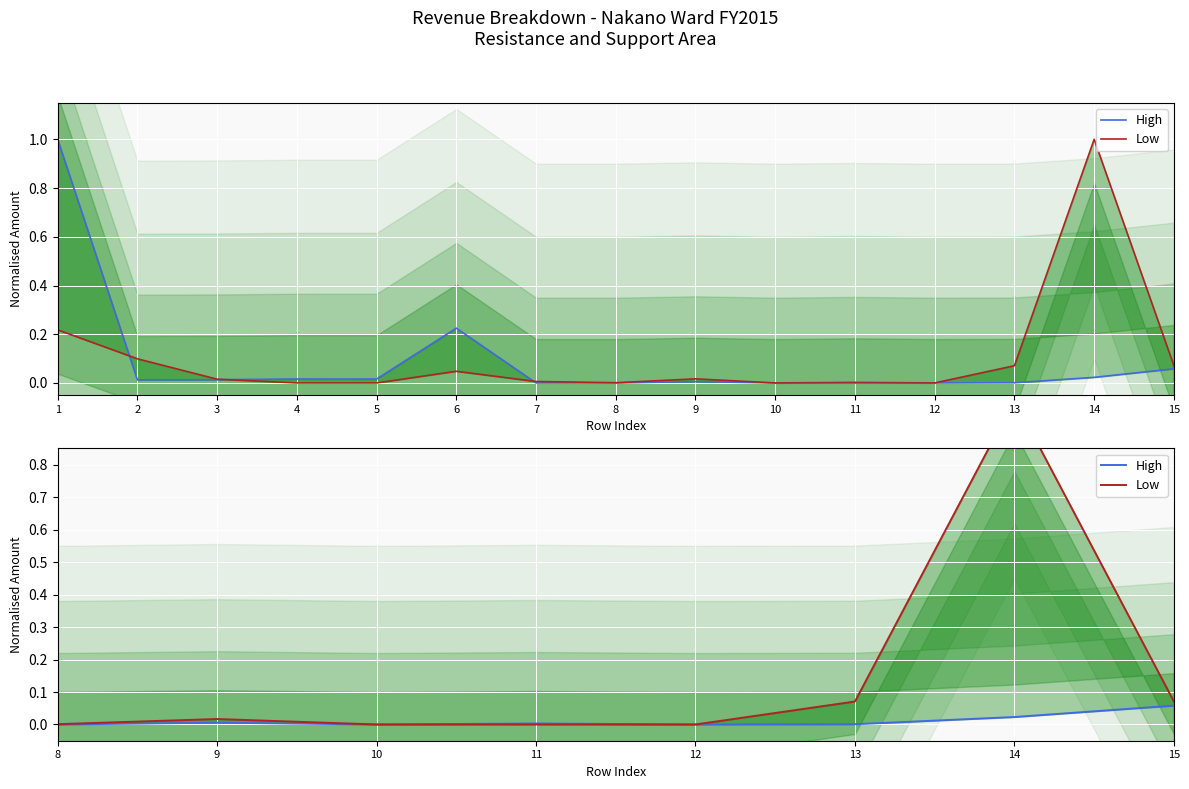

True or false: Low and High intersect in this chart.

False